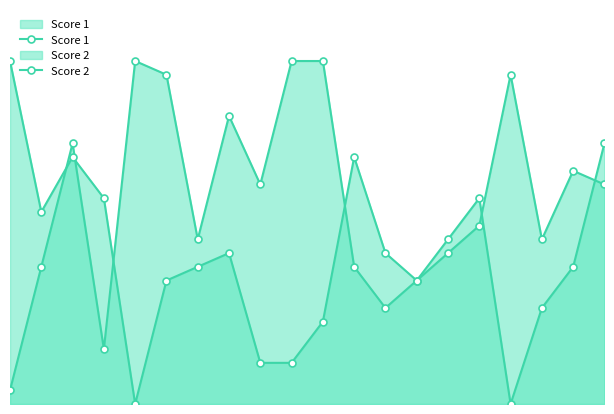

List the series in order of their peak value, lowest first.

Score 1, Score 2